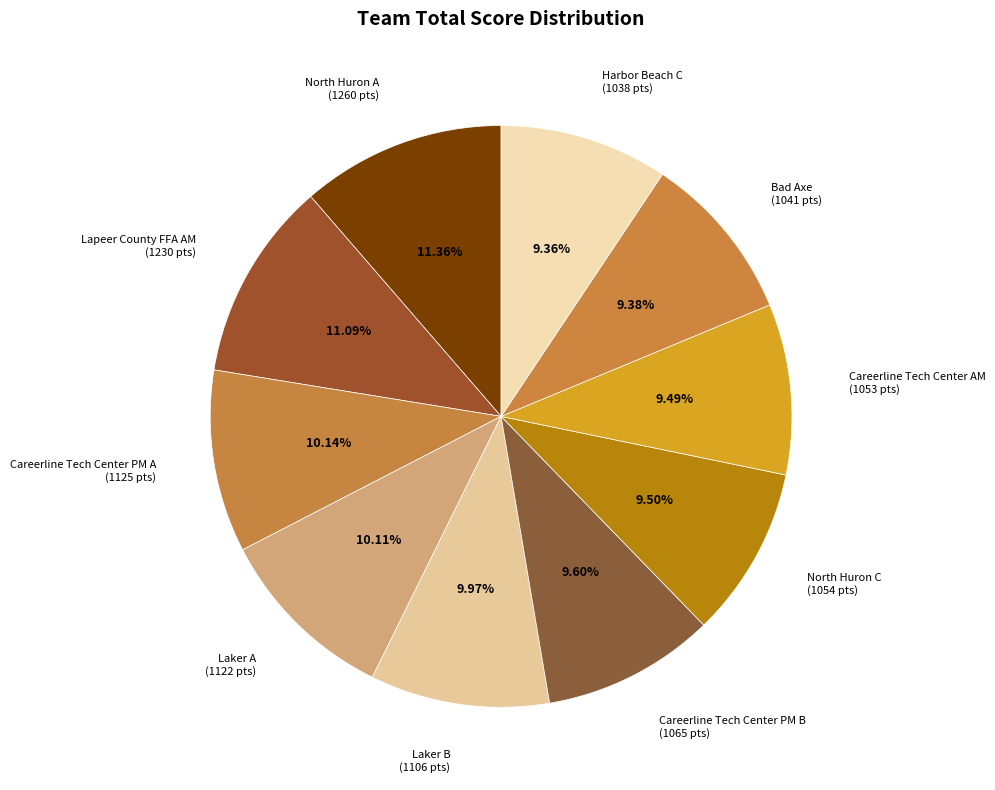

What is the ratio of the value at Bad Axe to the value at Harbor Beach C?

1.0